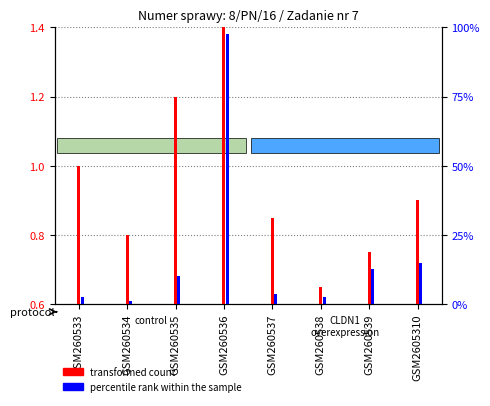

Reading right to left, list all the values displayed in this chart.

transformed count: 0.9	0.8	0.7	0.8	1.4	1.2	0.8	1.0
percentile rank within the sample: 0.7	0.7	0.6	0.6	1.4	0.7	0.6	0.6